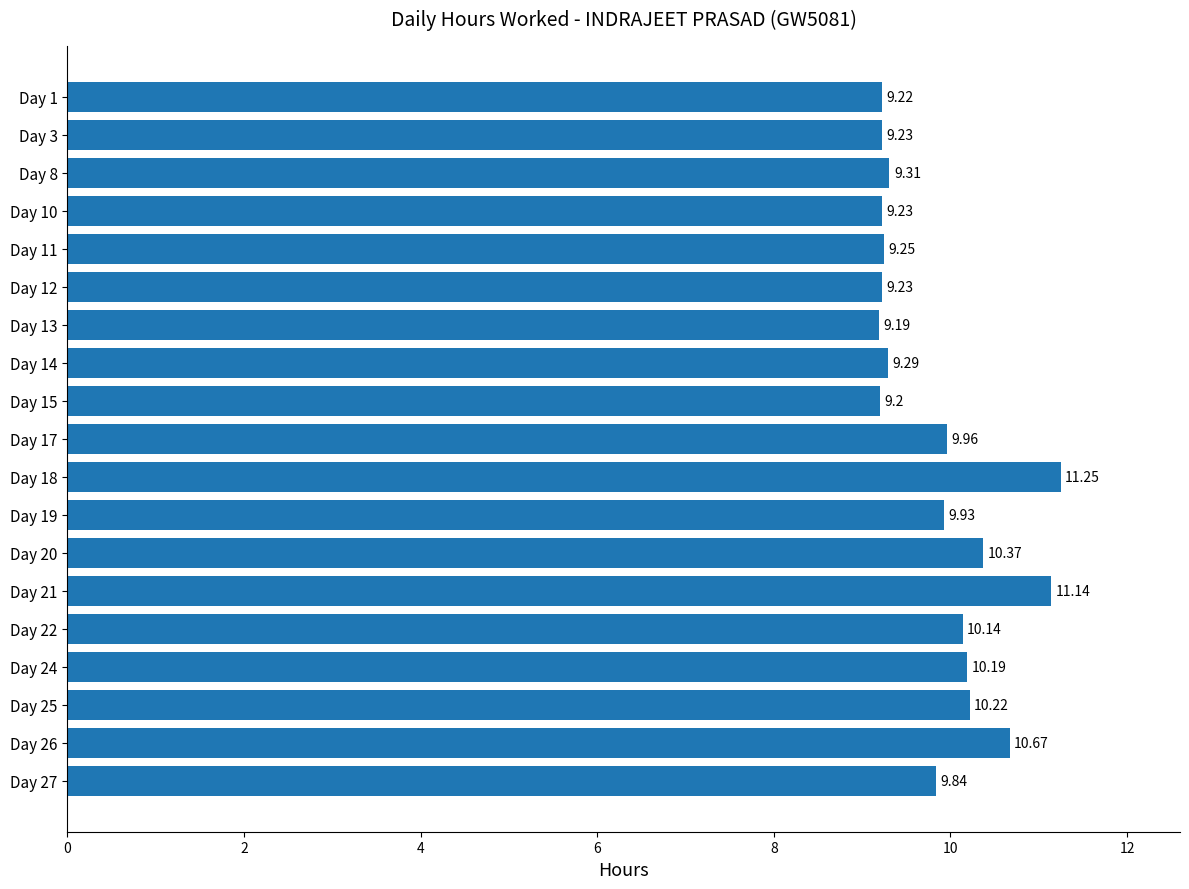

What is the average value?

9.8